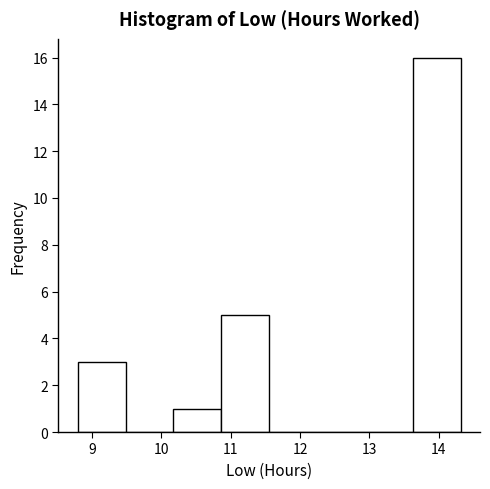

Reading left to right, transcribe this chart: for each bar, give the range it covers on the x-axis and its height. Neither the bar edges nor the heights are printed on the chart, so give them approximately, as read against the axes.

8.8 to 9.5: 3
9.5 to 10.2: 0
10.2 to 10.9: 1
10.9 to 11.6: 5
11.6 to 12.2: 0
12.2 to 12.9: 0
12.9 to 13.6: 0
13.6 to 14.3: 16